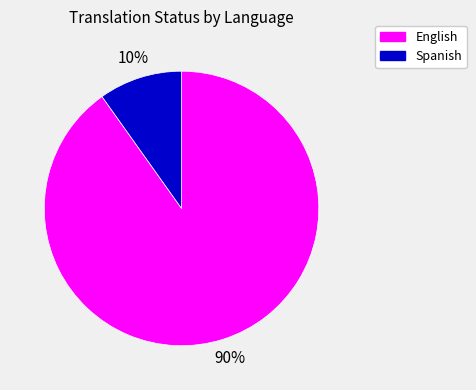

Count the number of slices in the pie.

2